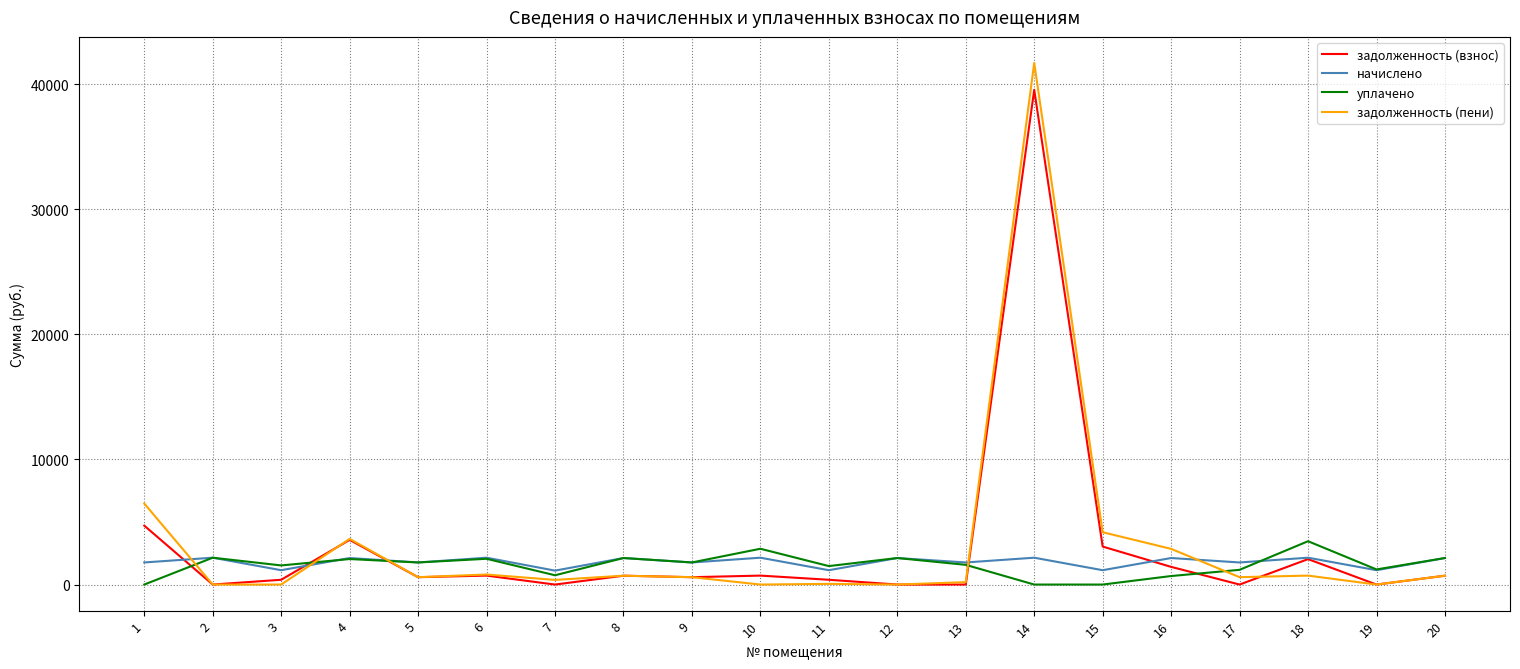

What is the total value across all series at 4?

11380.7